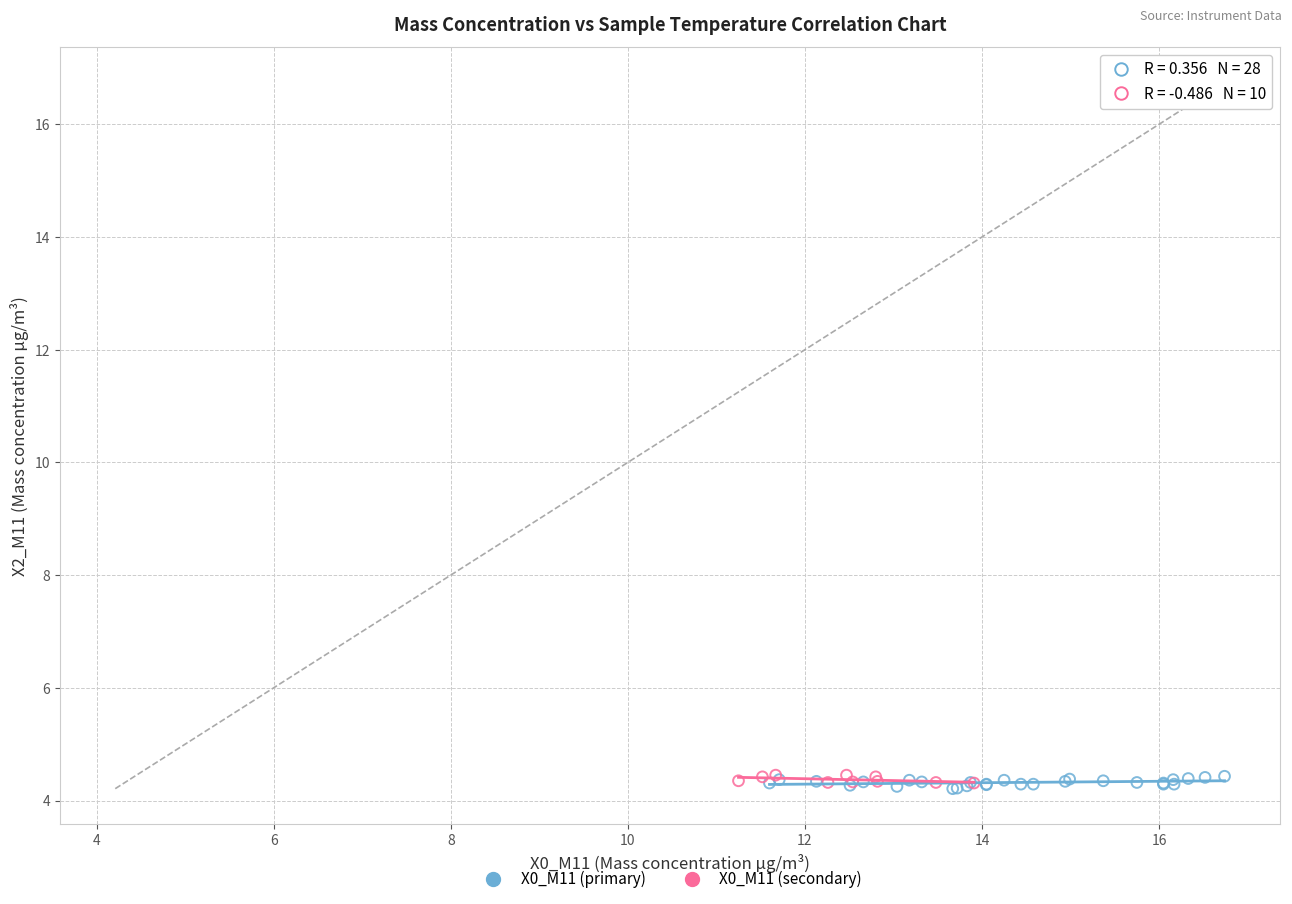

Which series has the widest spread of Y values?

X0_M11 (primary)